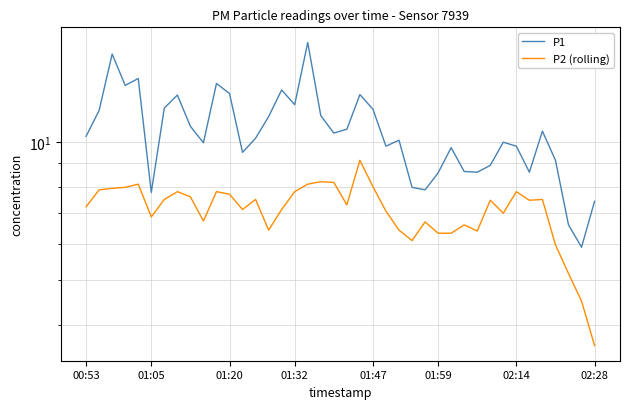

What position from the left is 34?

35